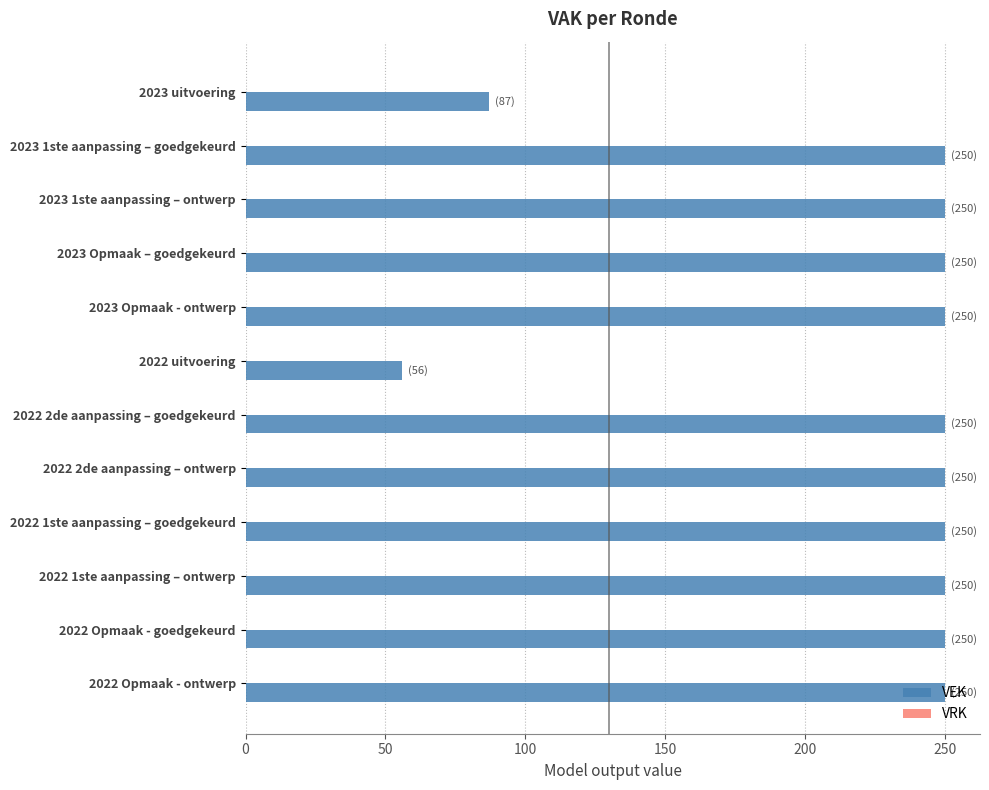

At which category does the chart reach its minimum across all series?

2022 uitvoering